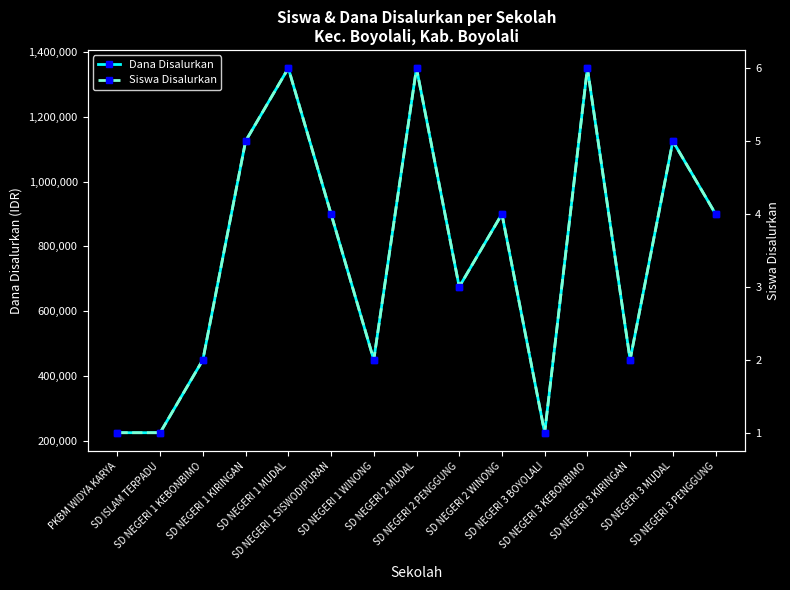

What is the highest value of the Dana Disalurkan series?

1350000